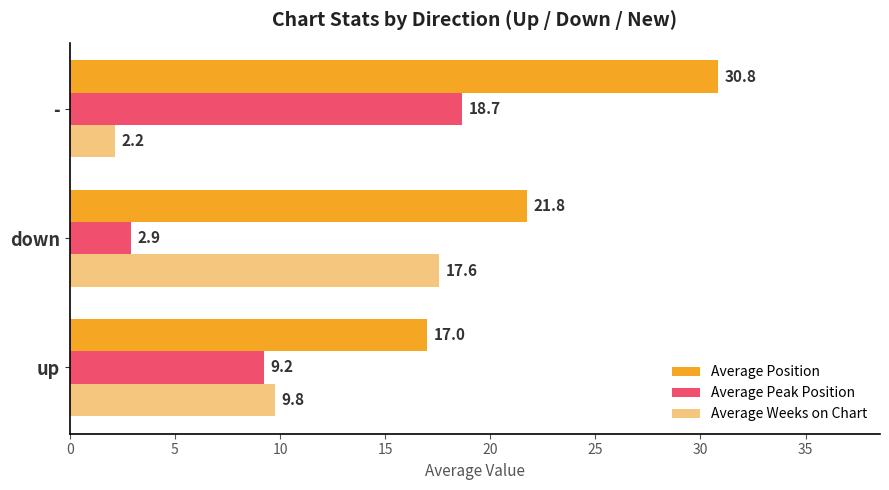

What is the greatest value displayed?

30.8